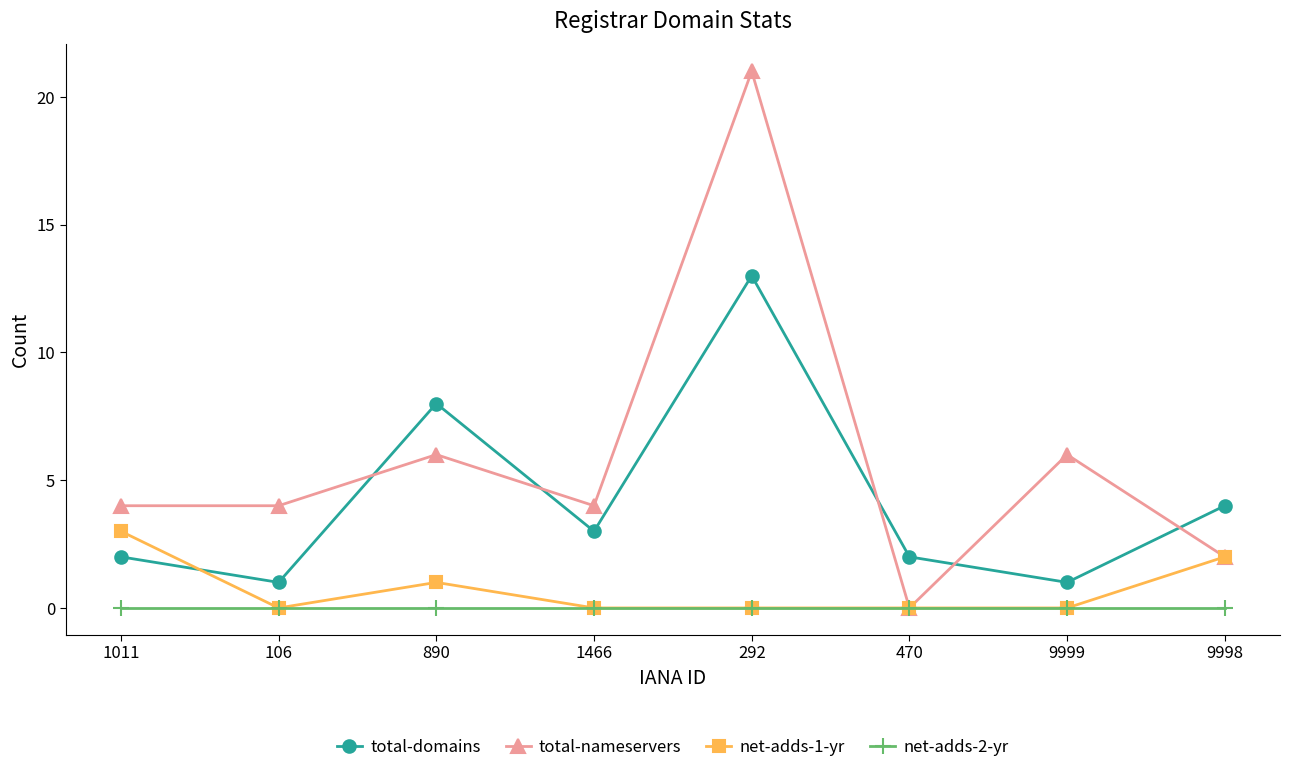

At which label does total-nameservers reach its minimum?

470